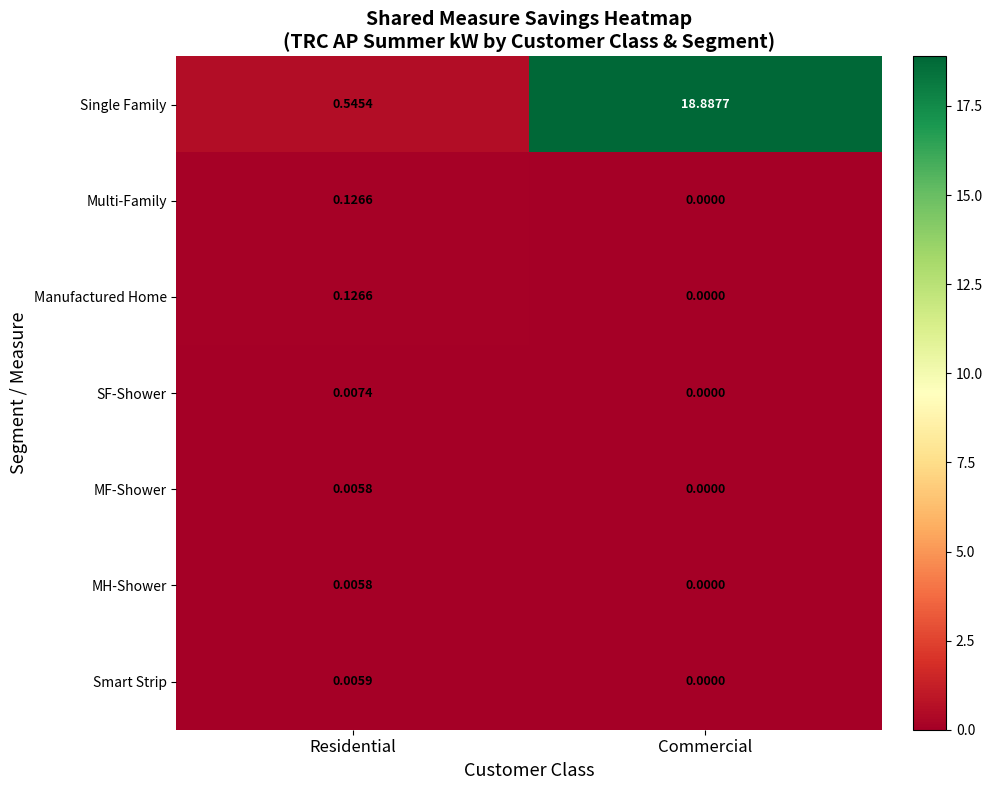

Which category has the lowest value in the Manufactured Home series?

Commercial